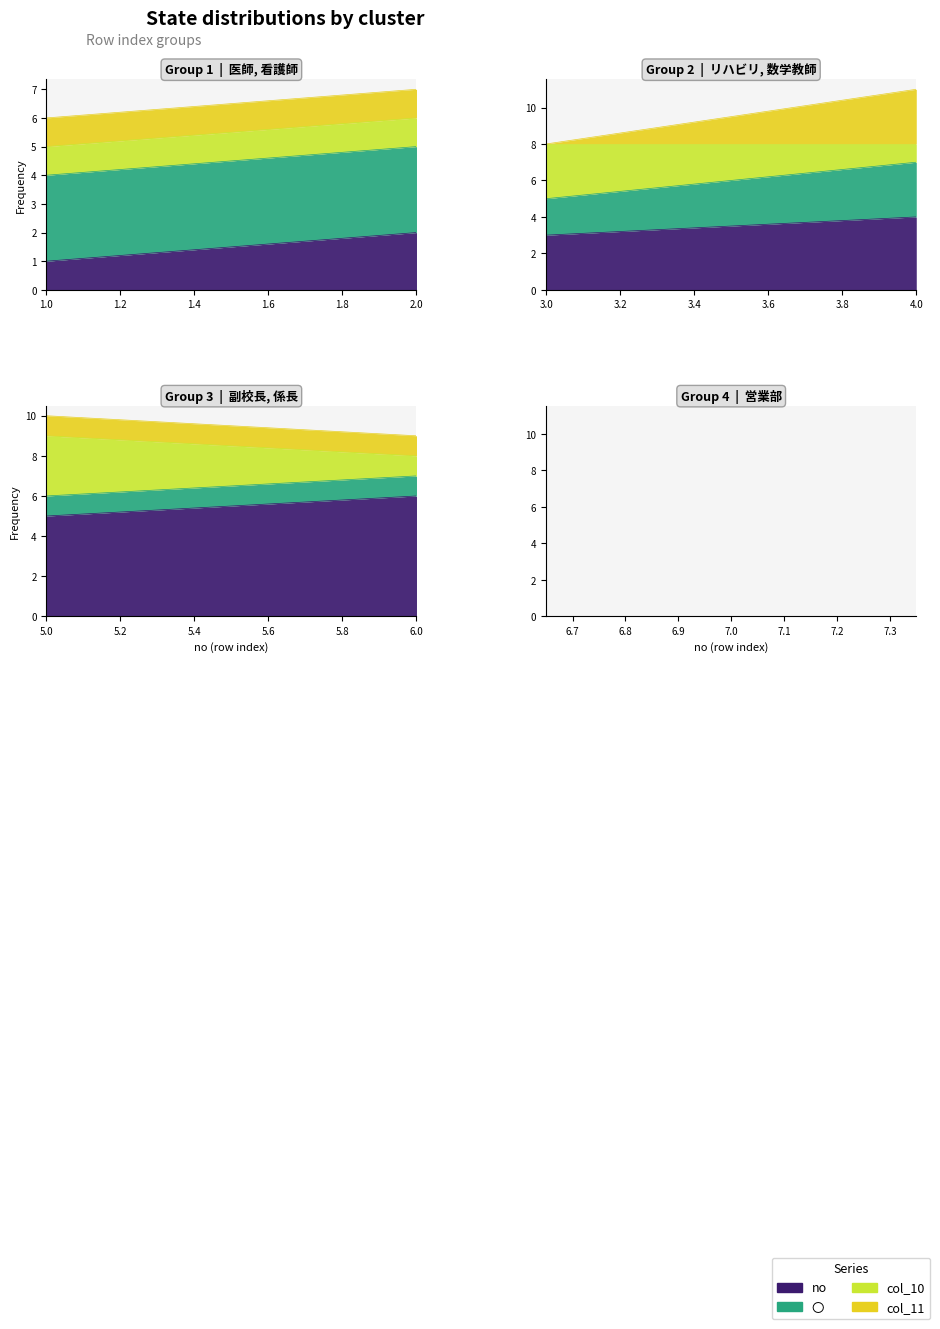

Reading left to right, what are all the values shown in this chart?

no: 1	2	3	4	5	6	7
〇: 3	3	2	3	1	1	1
col_10: 1	1	3	1	3	1	0
col_11: 1	1	0	3	1	1	3